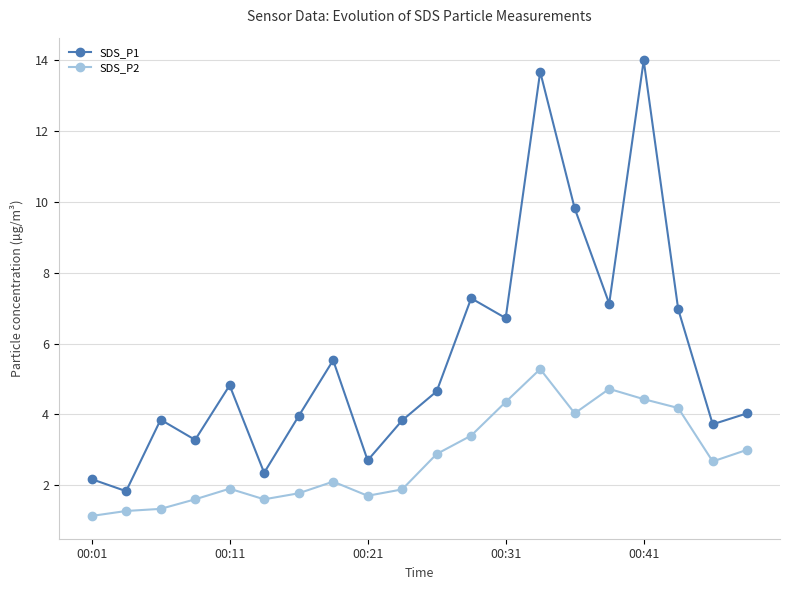

True or false: SDS_P1 and SDS_P2 cross at least once.

False